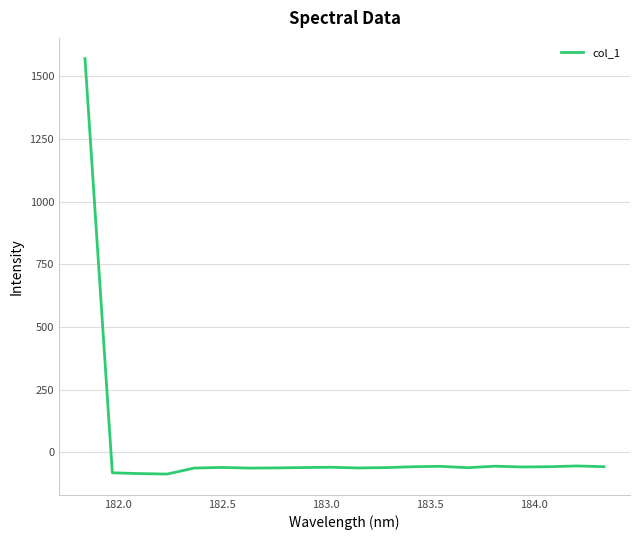

What is the maximum value shown in the chart?

1569.8